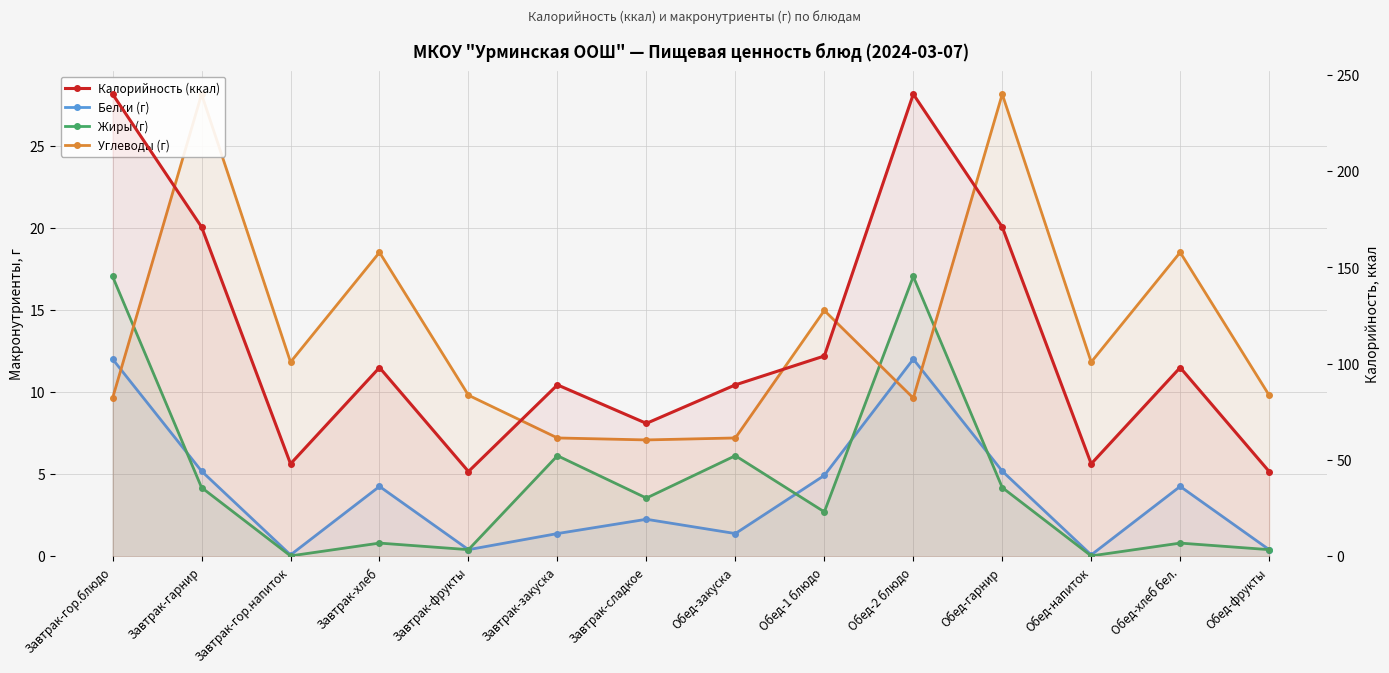

At which category does Углеводы (г) reach its first local valley?

Завтрак-гор.напиток